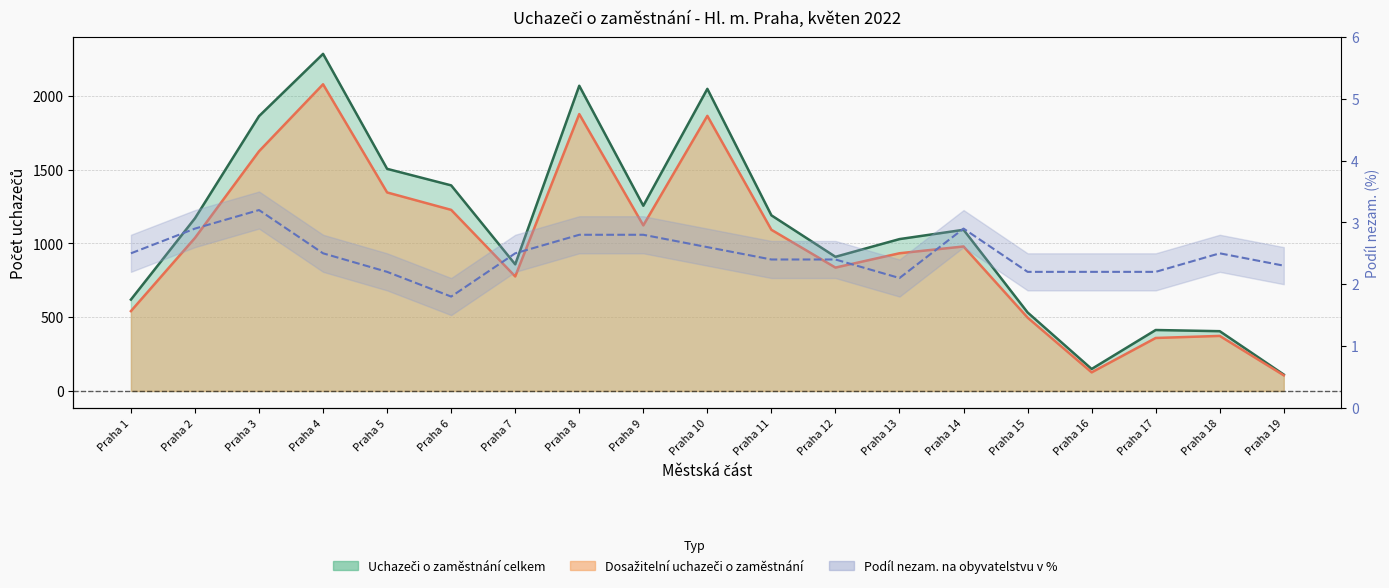

What are all the series names shown in the legend?

Uchazeči o zaměstnání celkem, Dosažitelní uchazeči o zaměstnání, Podíl nezam. na obyvatelstvu v %